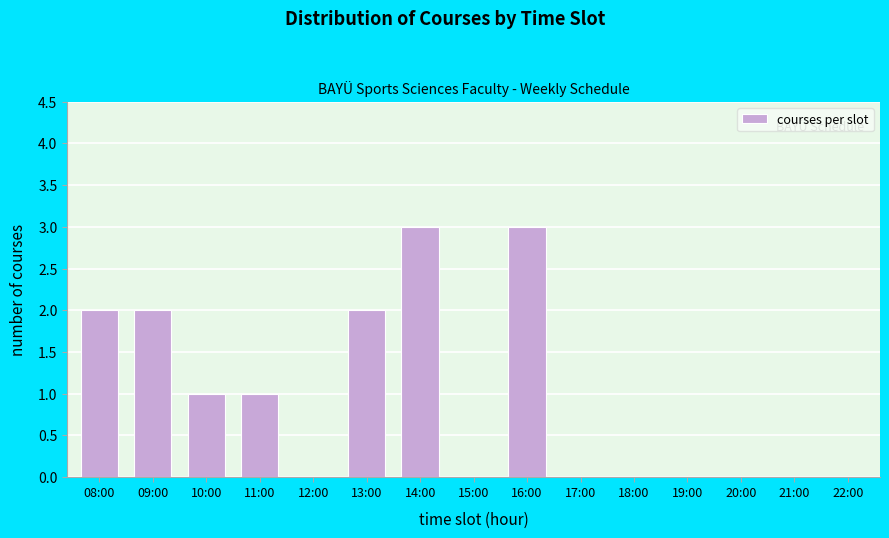

What is the sum of all values?

14